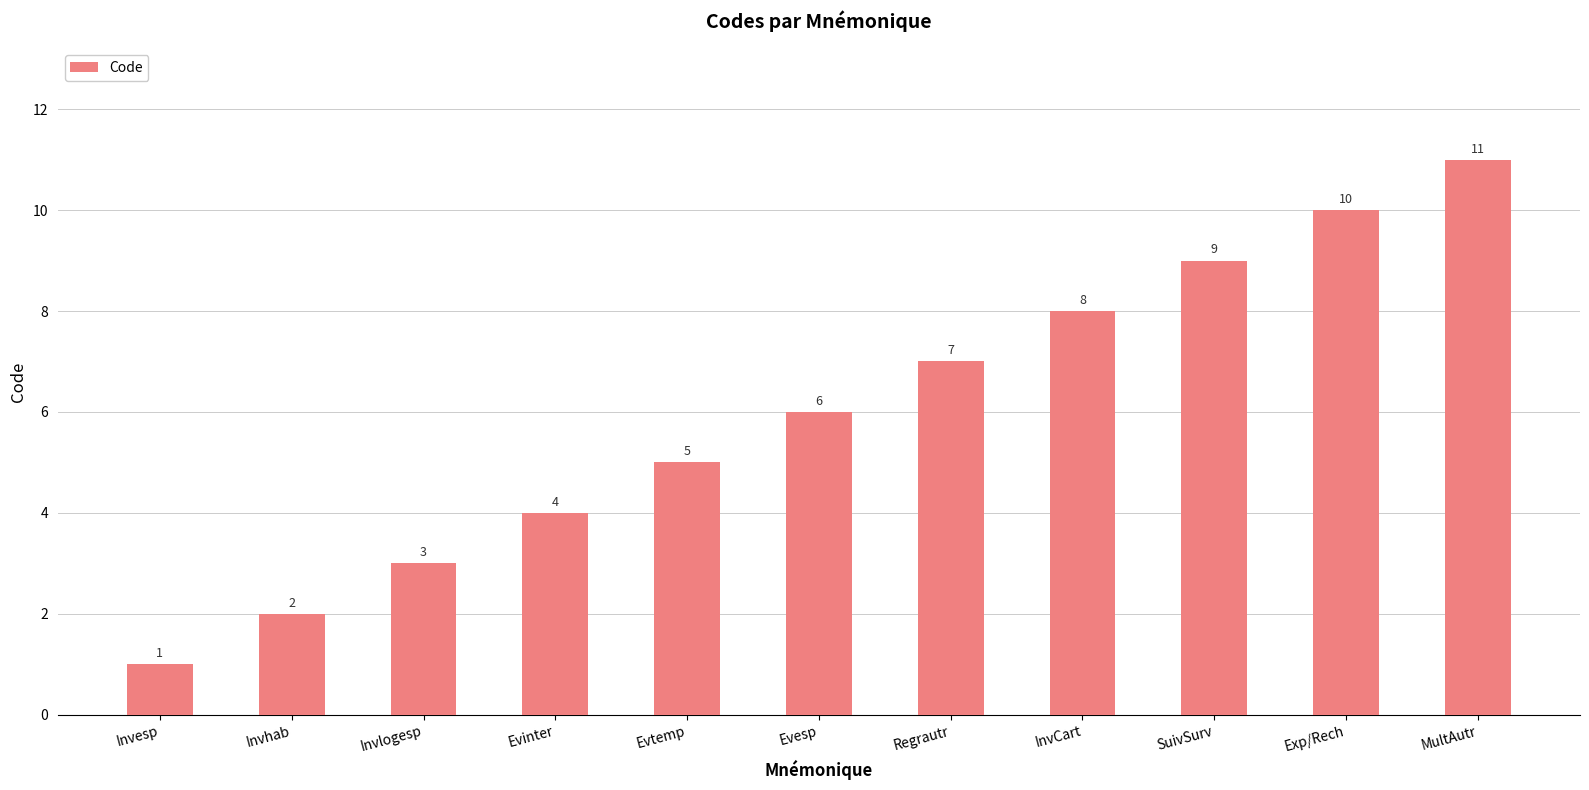

How many distinct data groups are displayed?

1